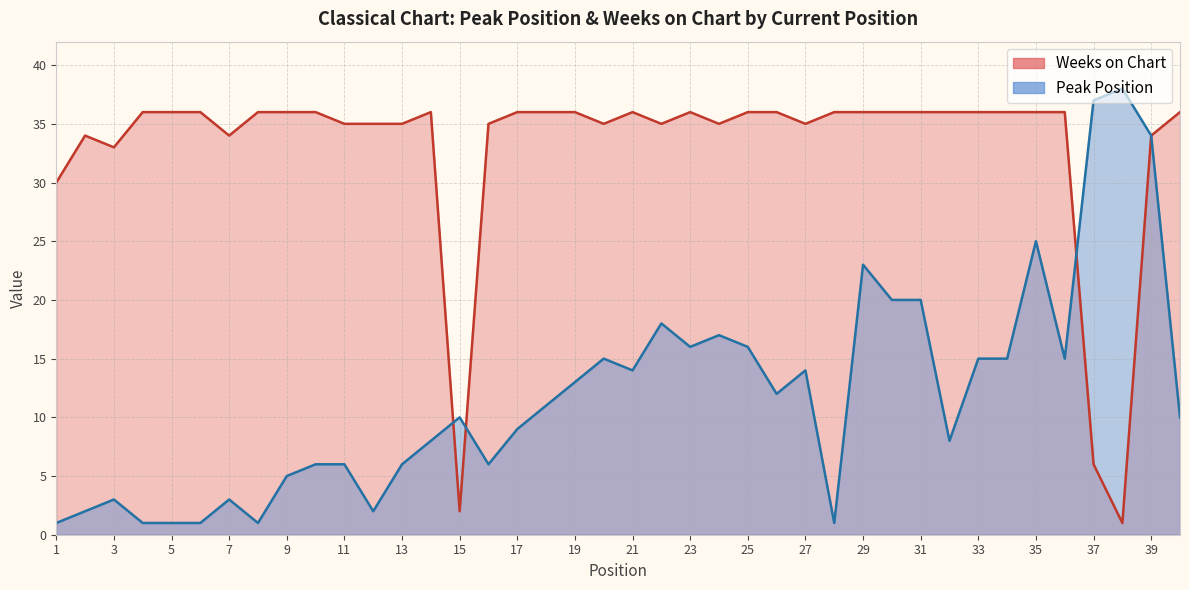

Is it true that Weeks on Chart equals 35 at 20?

True